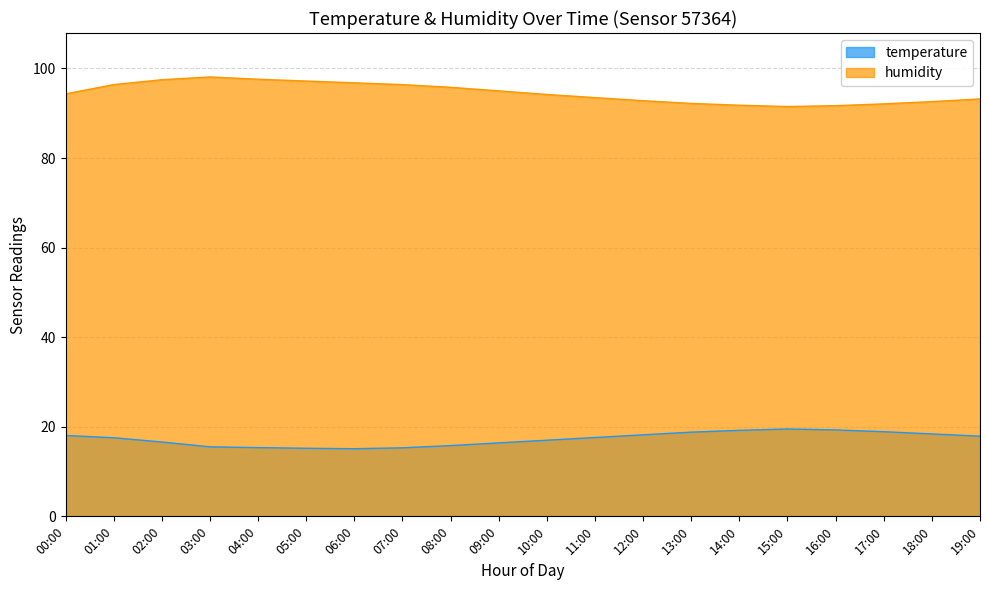

What is the approximate value of humidity at 04:00?

97.6